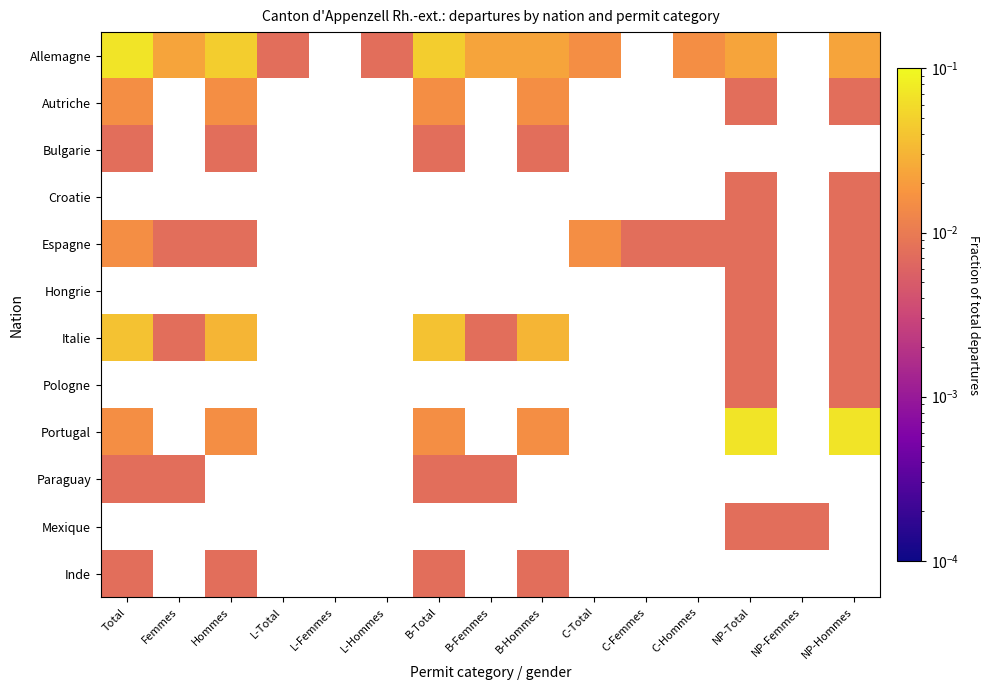

What is the highest value of the Portugal series?

0.1